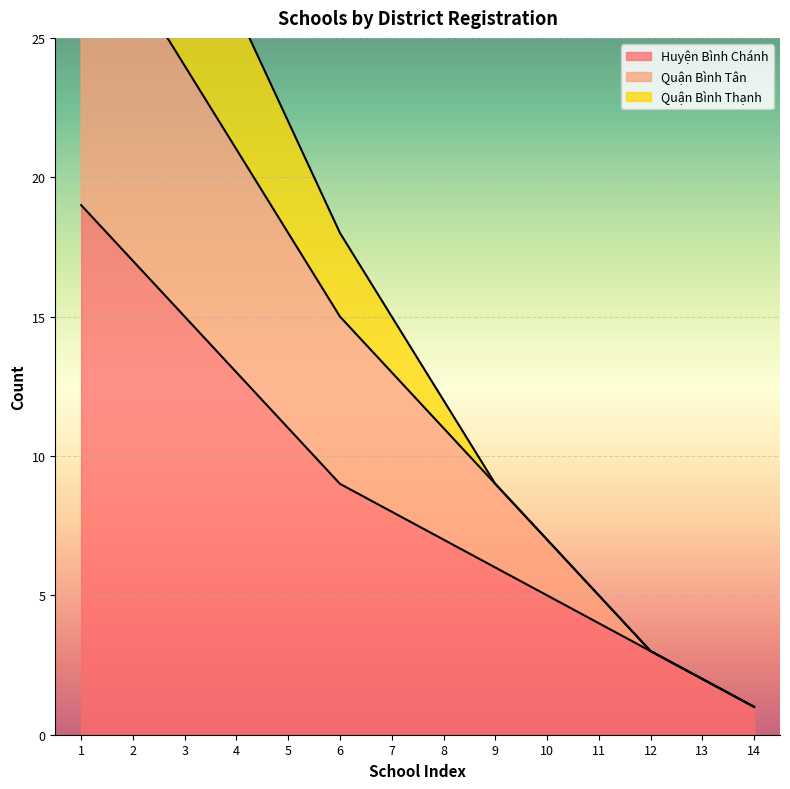

At which label does Huyện Bình Chánh reach its minimum?

14